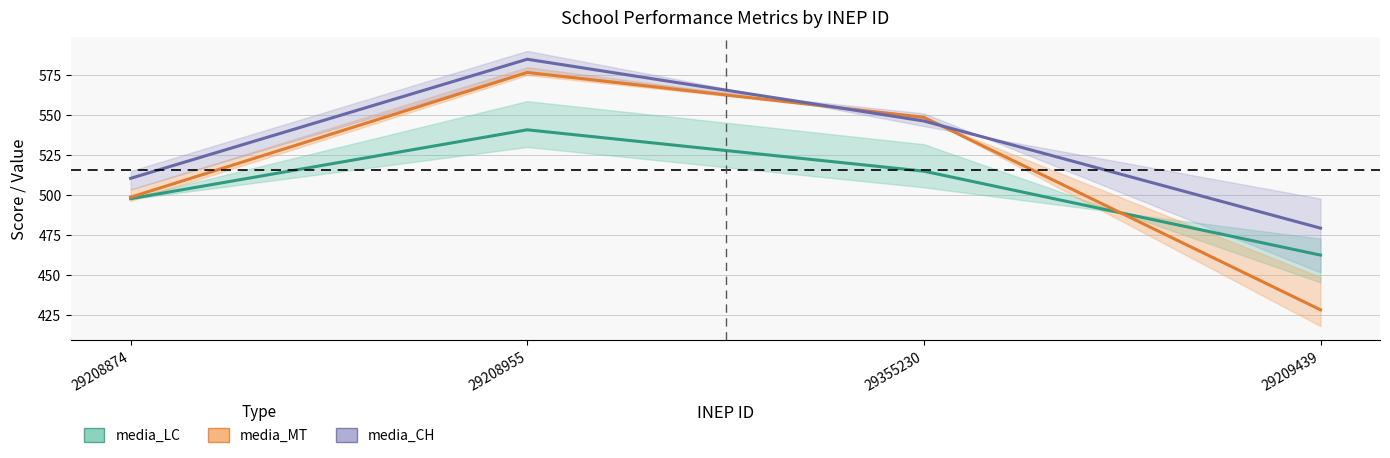

How many values in the media_CH series exceed 546?

2